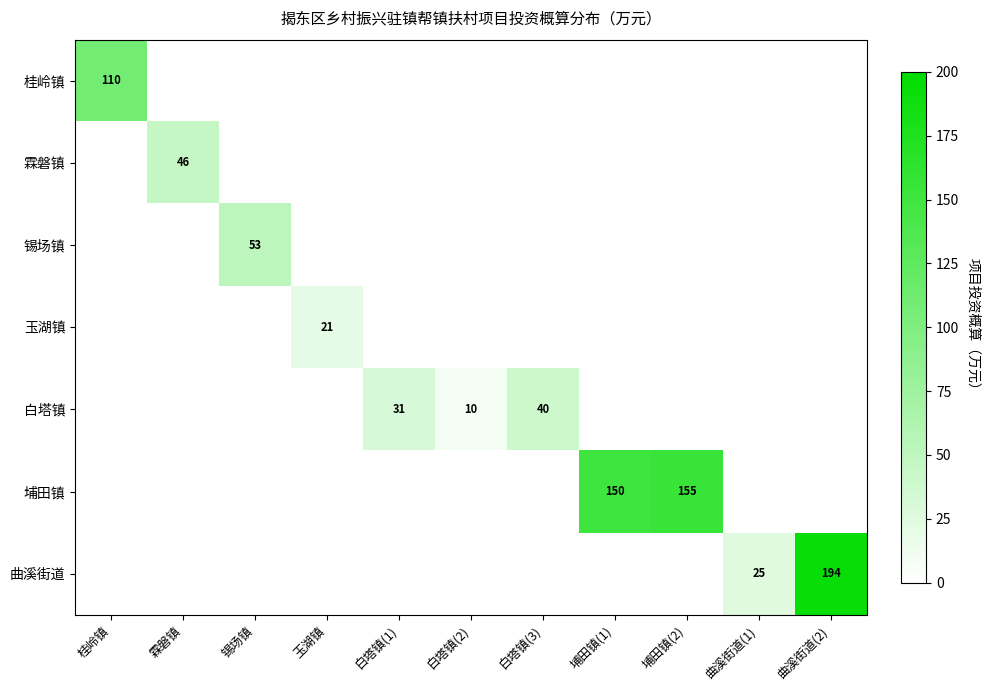

The value of 曲溪街道 at 曲溪街道(2) is 345. True or false?

False